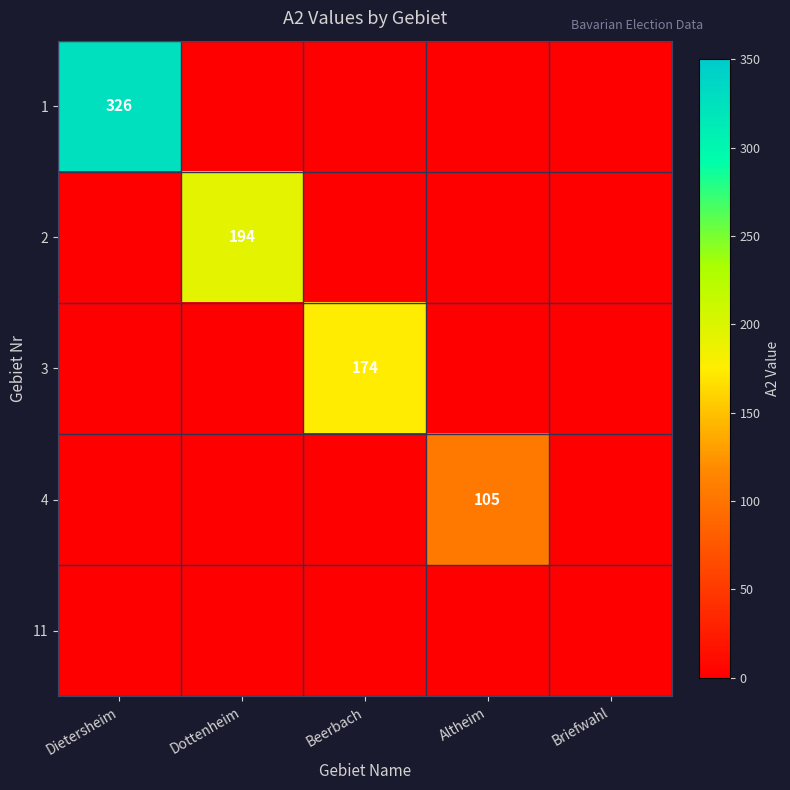

Which has a higher value, Dietersheim or Beerbach?

Dietersheim